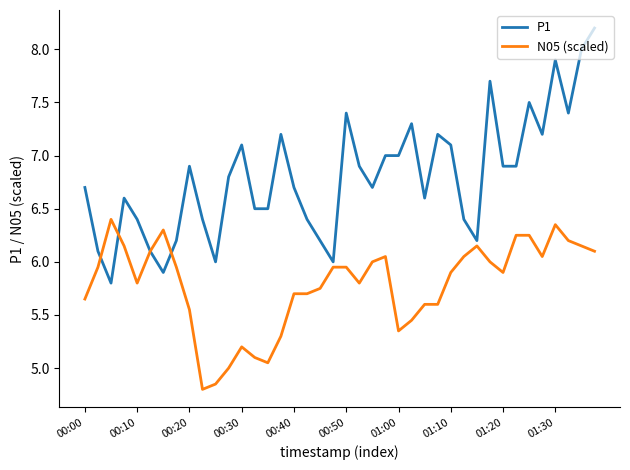

List the series in order of their overall mean, highest first.

P1, N05 (scaled)